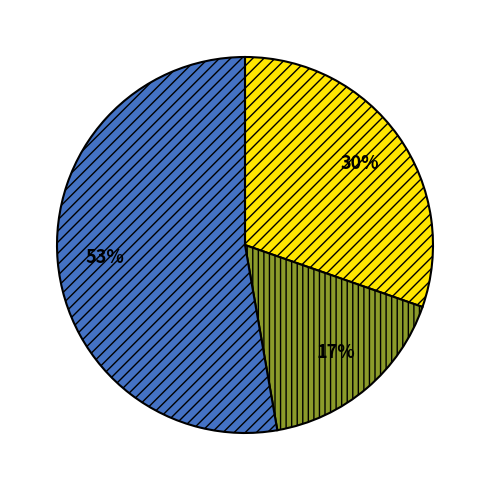

Count the number of slices in the pie.

3